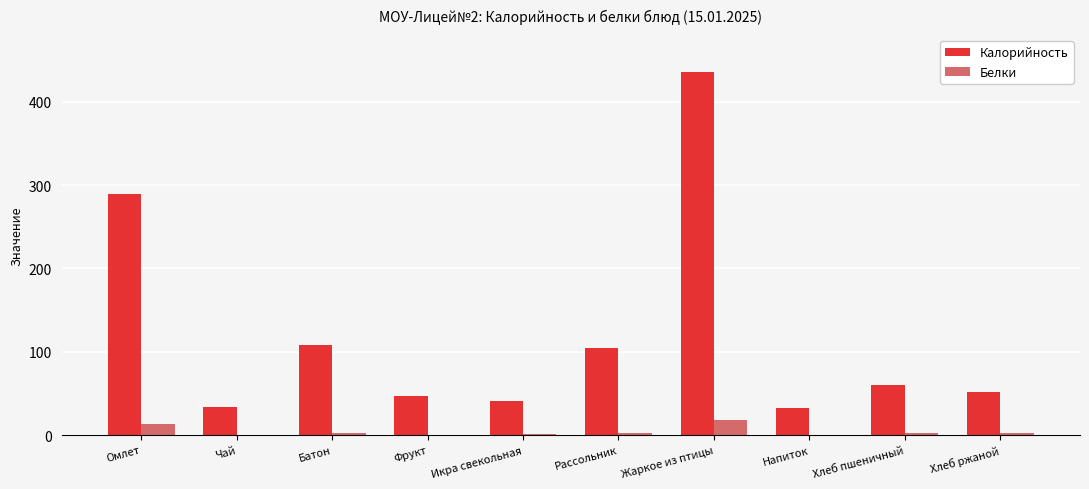

At which label does Калорийность first exceed 59?

Омлет